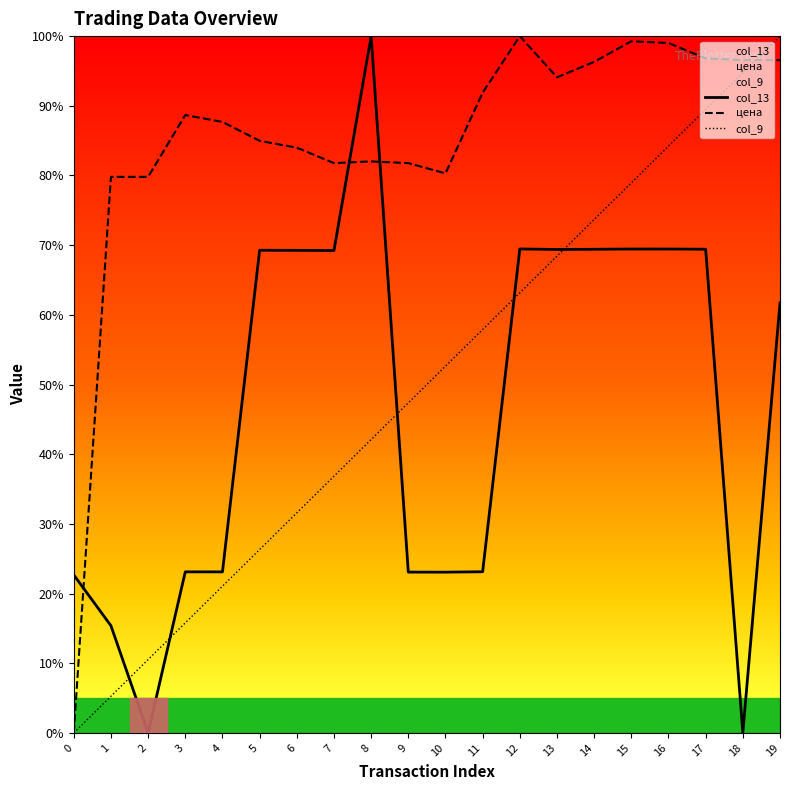

What is the maximum value for цена?

100.0